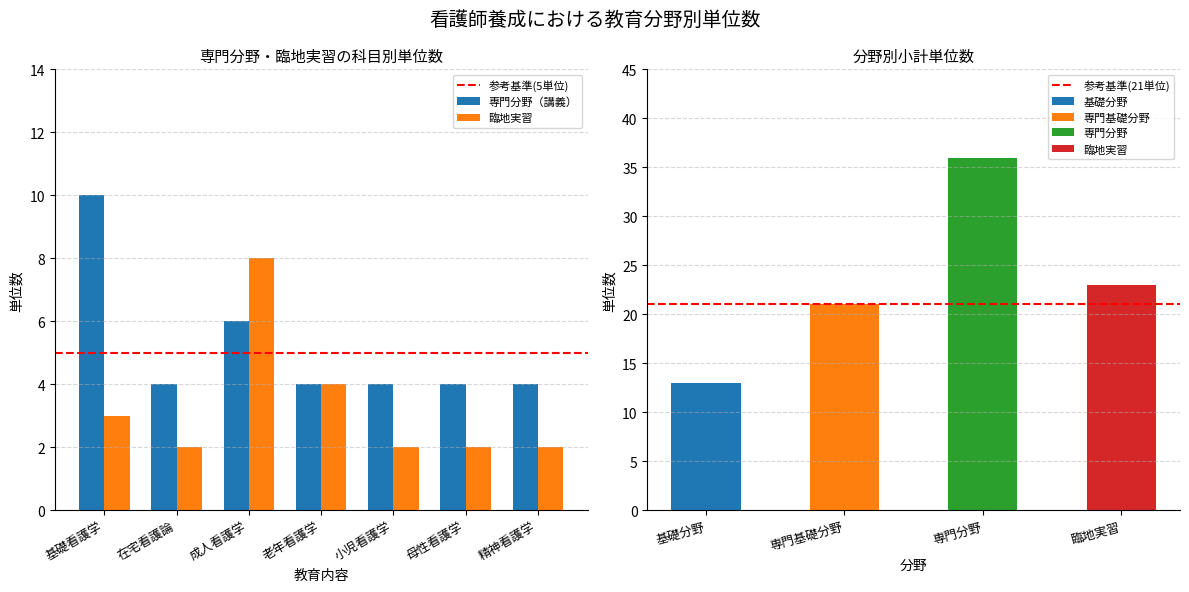

What value does the 臨地実習 series have at 基礎看護学?

3